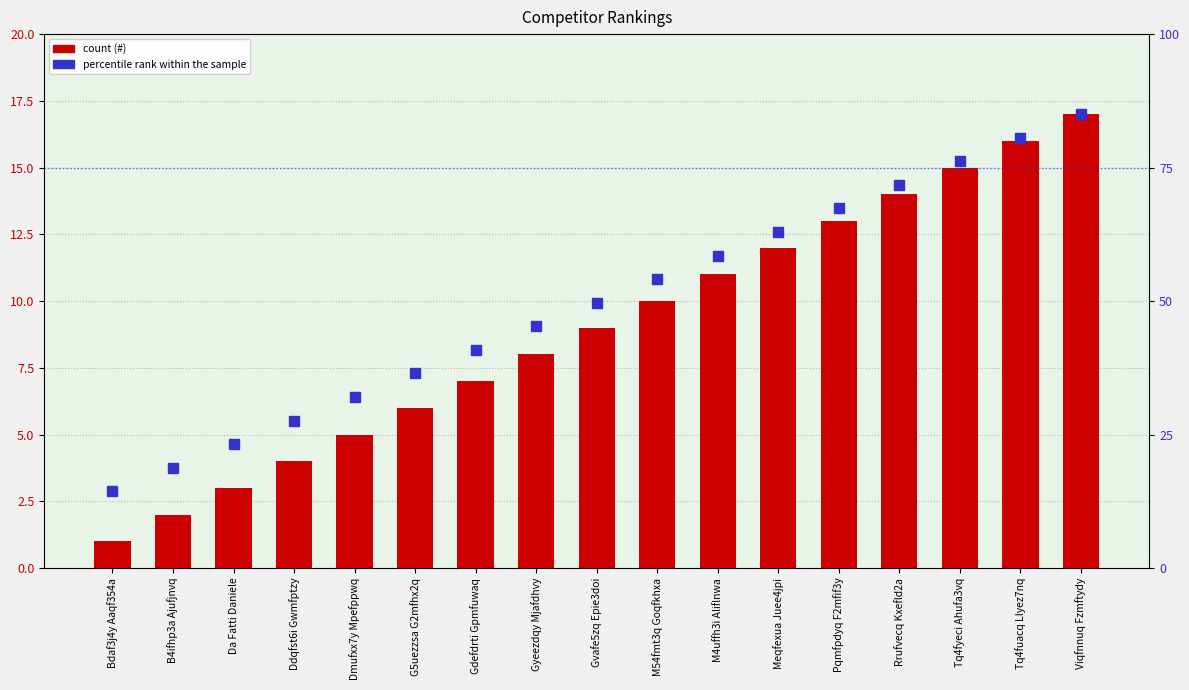

At how many categories does at least one series exceed 45?

10